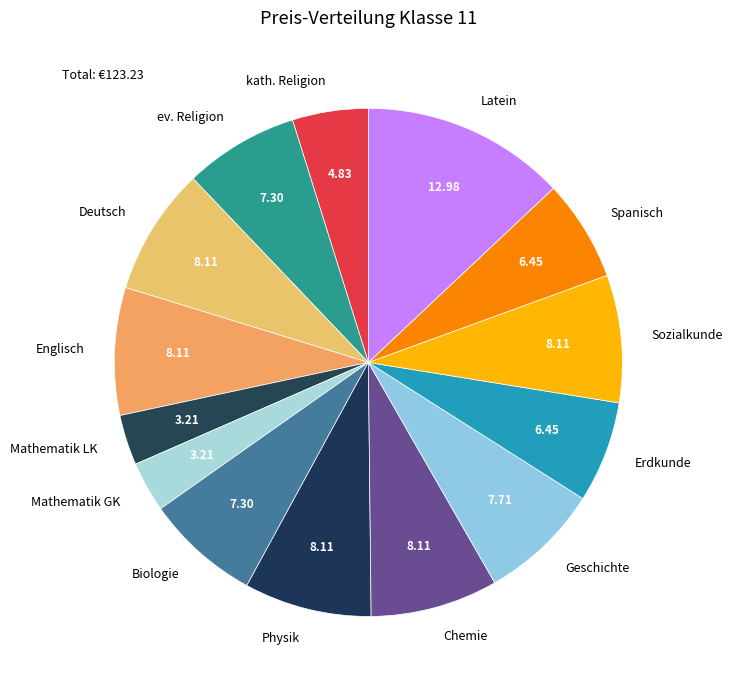

Between Biologie and Mathematik GK, which is larger?

Biologie